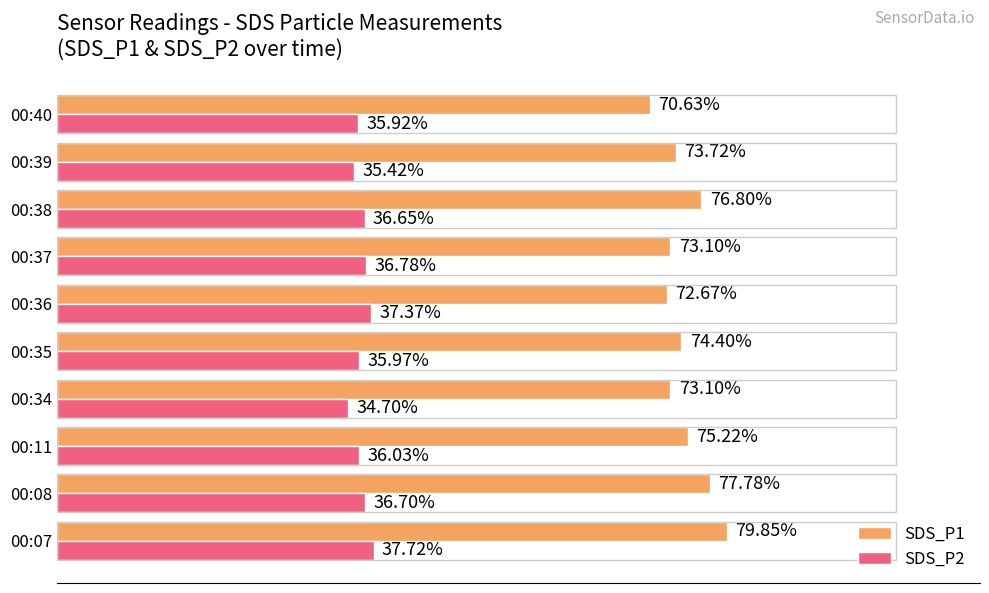

Which series has the largest range (max minus min)?

SDS_P1